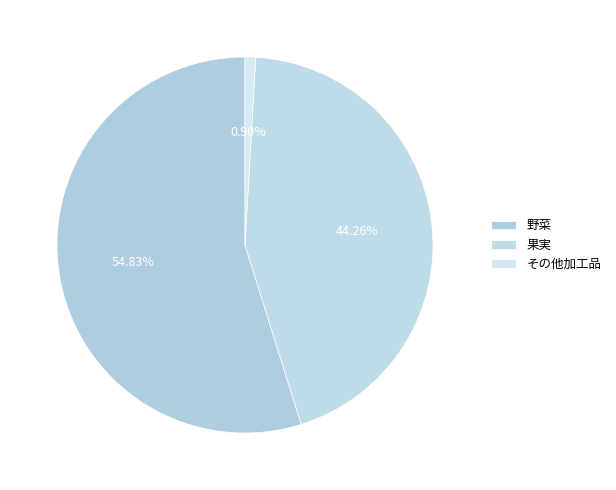

What percentage is the 果実 slice, to the nearest percent?

44%